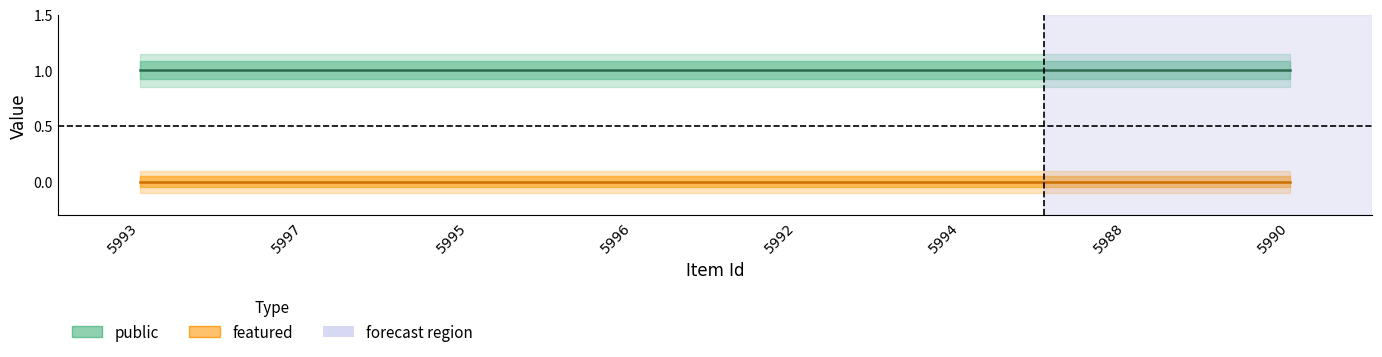

Rank the series by their average value, from highest to lowest.

public, featured